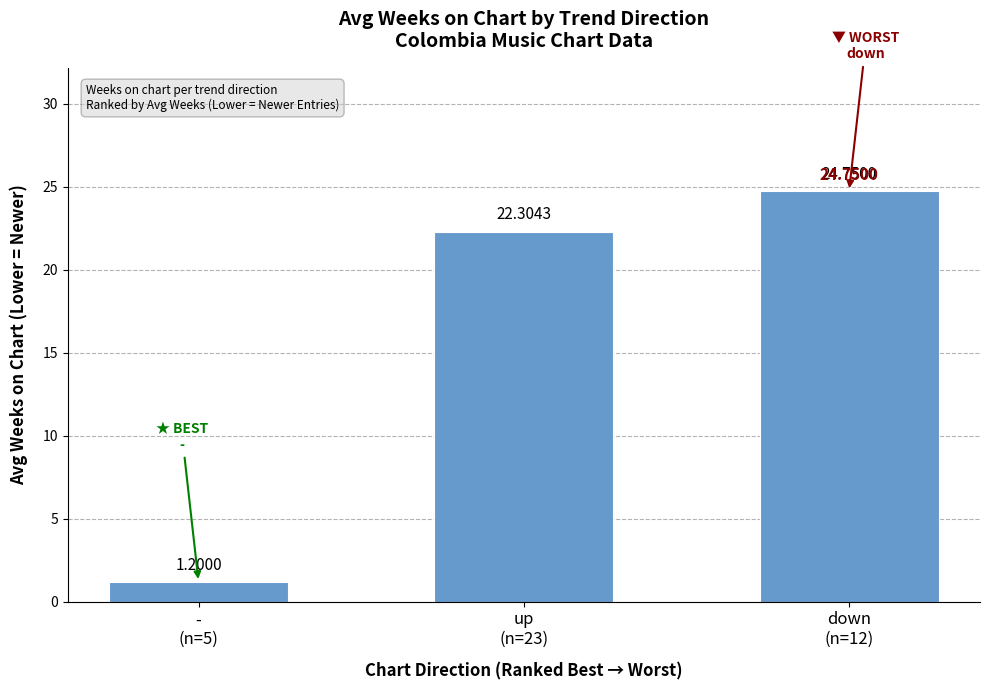

Reading left to right, transcribe all the data shown in this chart.

-
(n=5)=1.2	up
(n=23)=22.3	down
(n=12)=24.8